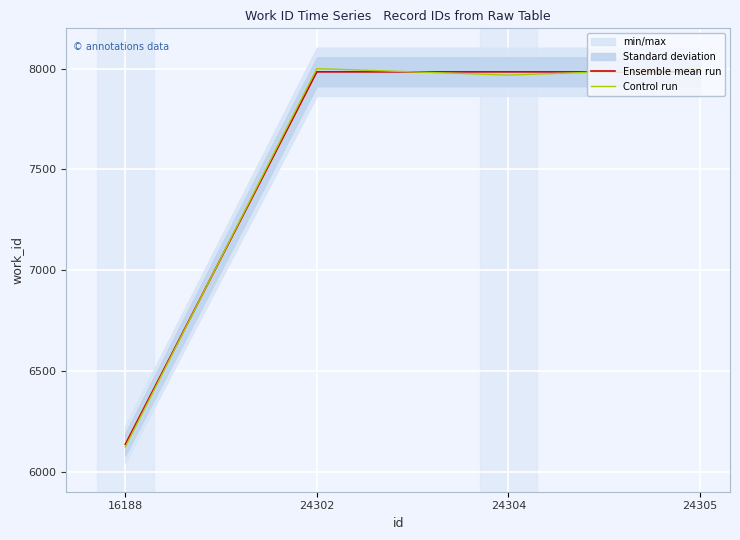

How many lines are shown in the chart?

2